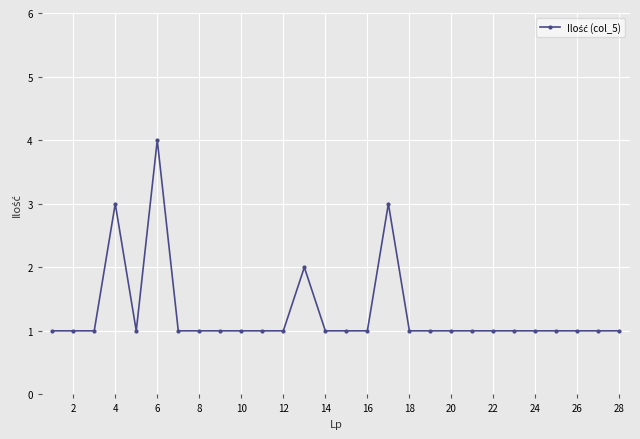

Reading right to left, extract all data points from this chart.

1	1	1	1	1	1	1	1	1	1	1	3	1	1	1	2	1	1	1	1	1	1	4	1	3	1	1	1